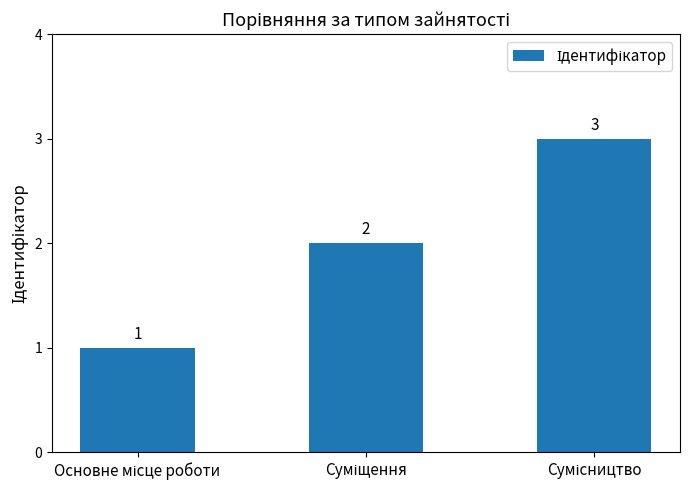

What is the maximum value shown in the chart?

3